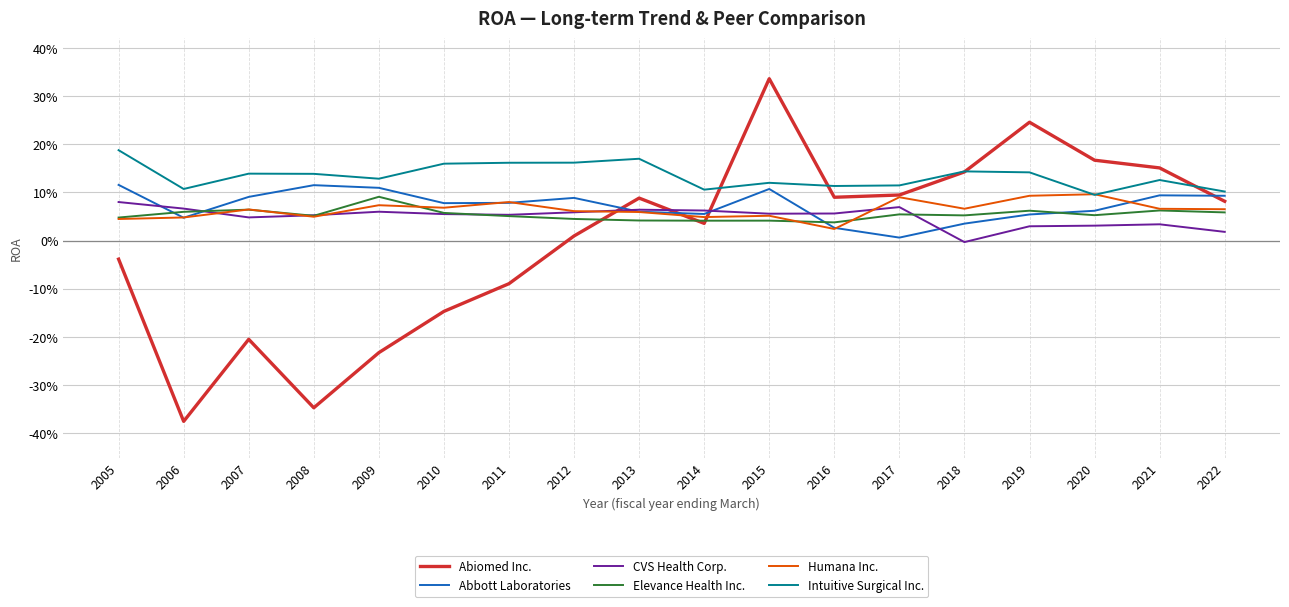

What is the total value across all series at 2009?

0.2